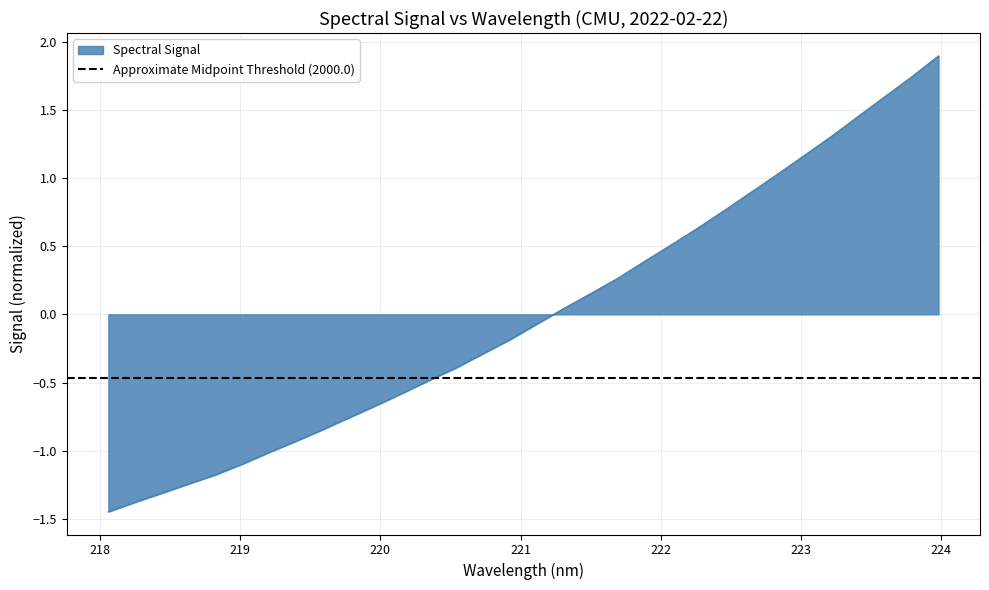

What is the change in value from 218.442 to 219.589?

+0.5